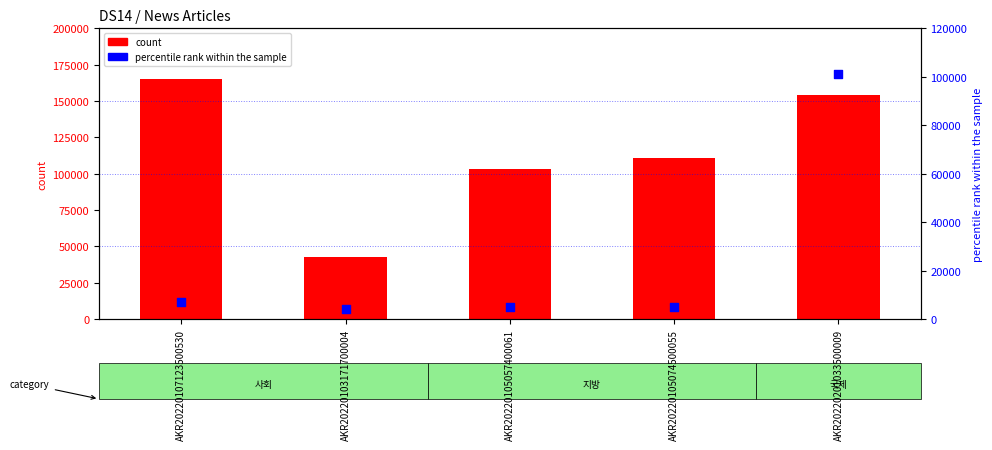

At which category is the sum across all series the highest?

AKR20220201033500009